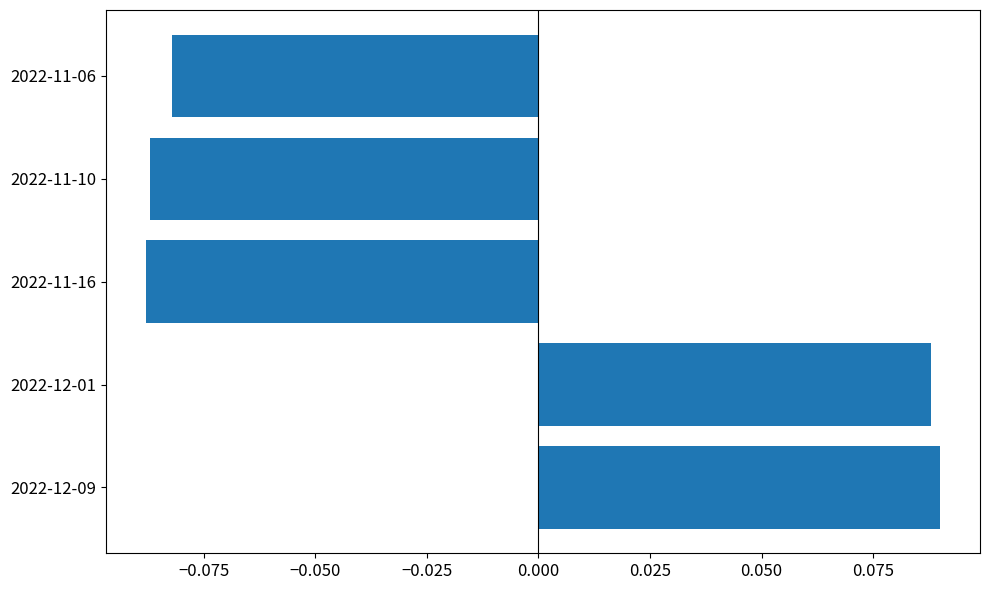

How many values are between 0 and 1?

2